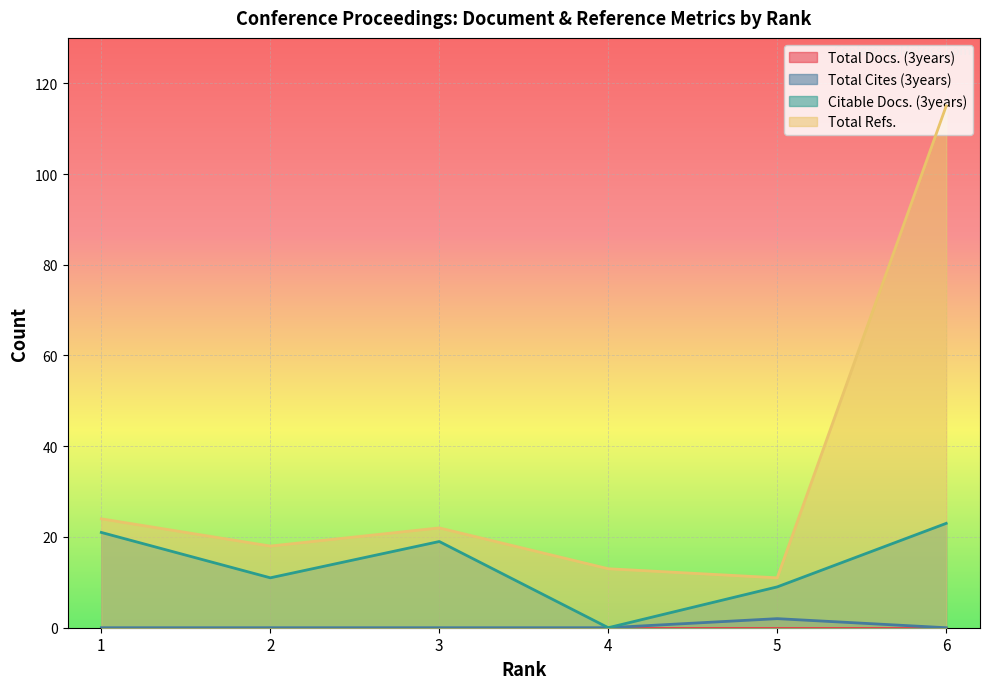

At how many categories does at least one series exceed 29?

1